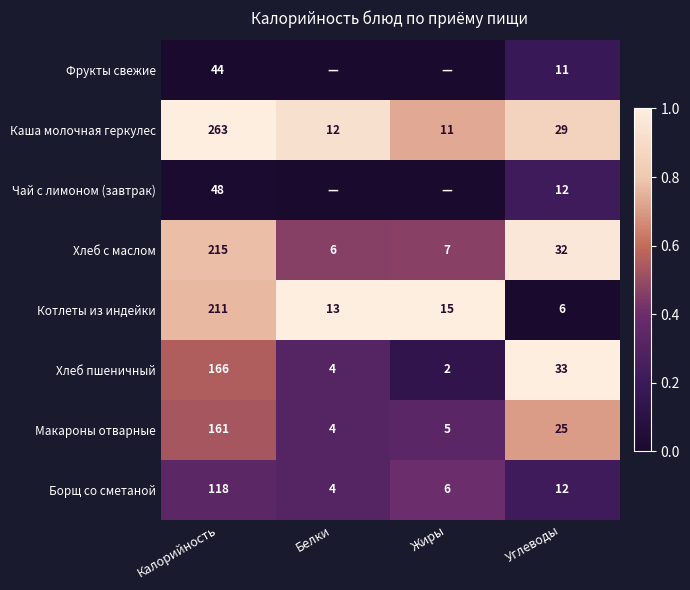

Rank the categories by Каша молочная геркулес value from highest to lowest.

Калорийность, Углеводы, Белки, Жиры